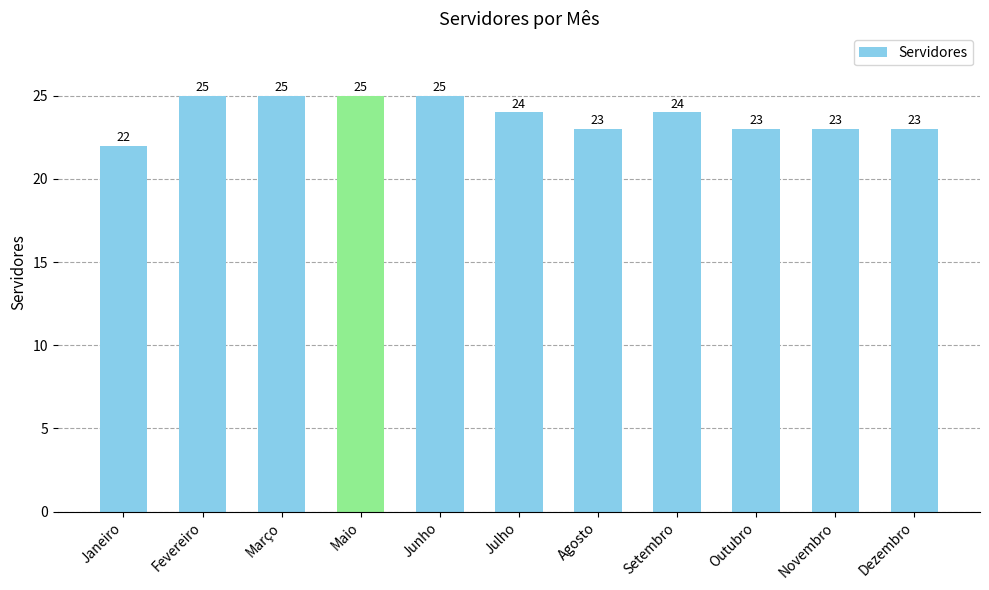

Which label corresponds to the smallest value in the chart?

Janeiro